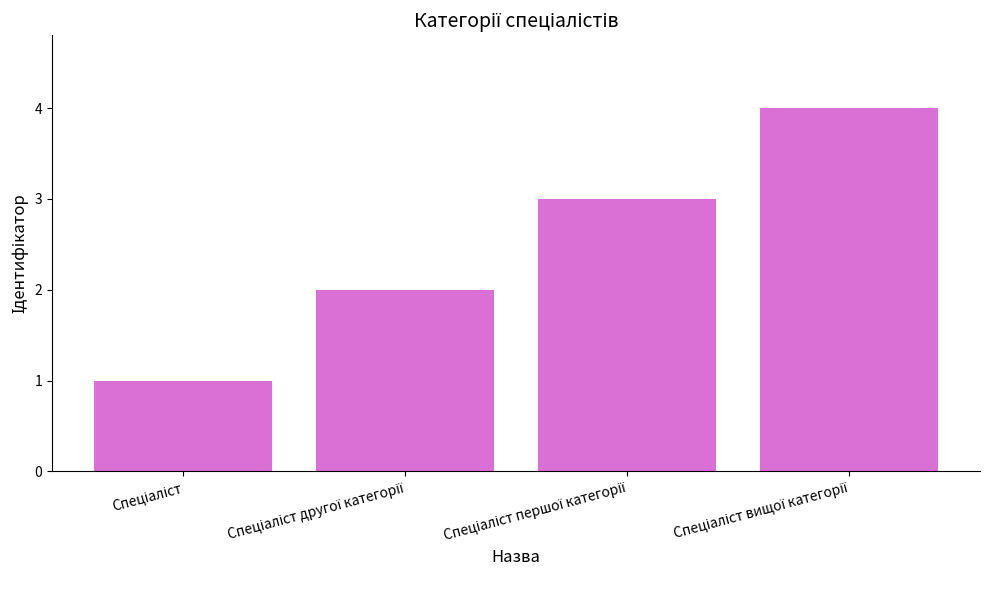

How many bars are there in total?

4